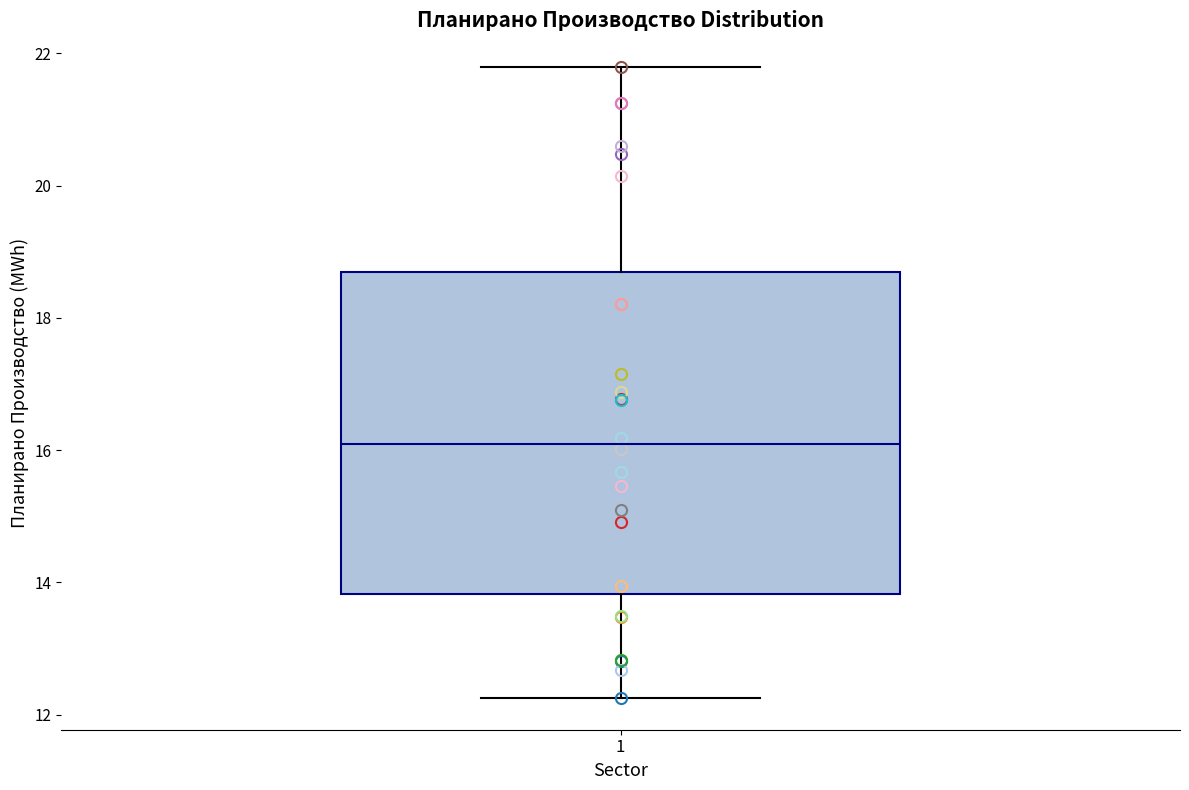

Read this box plot against the y-axis: the position of the median line, the range covered by the box, and the ends of both whiskers. The values are not printed on the chart, so give them approximately, as read against the axis.

median 16.0, box 13.8 to 18.6, whiskers 12.2 to 21.8